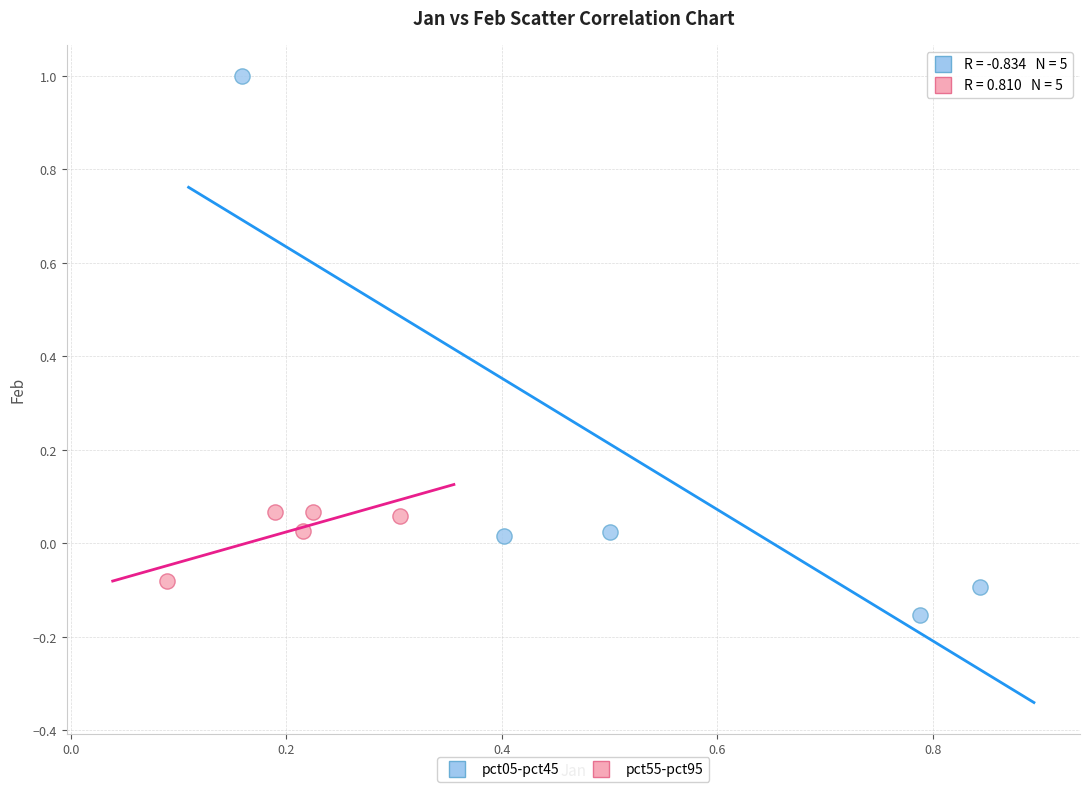

Which series has the widest spread of Y values?

pct05-pct45